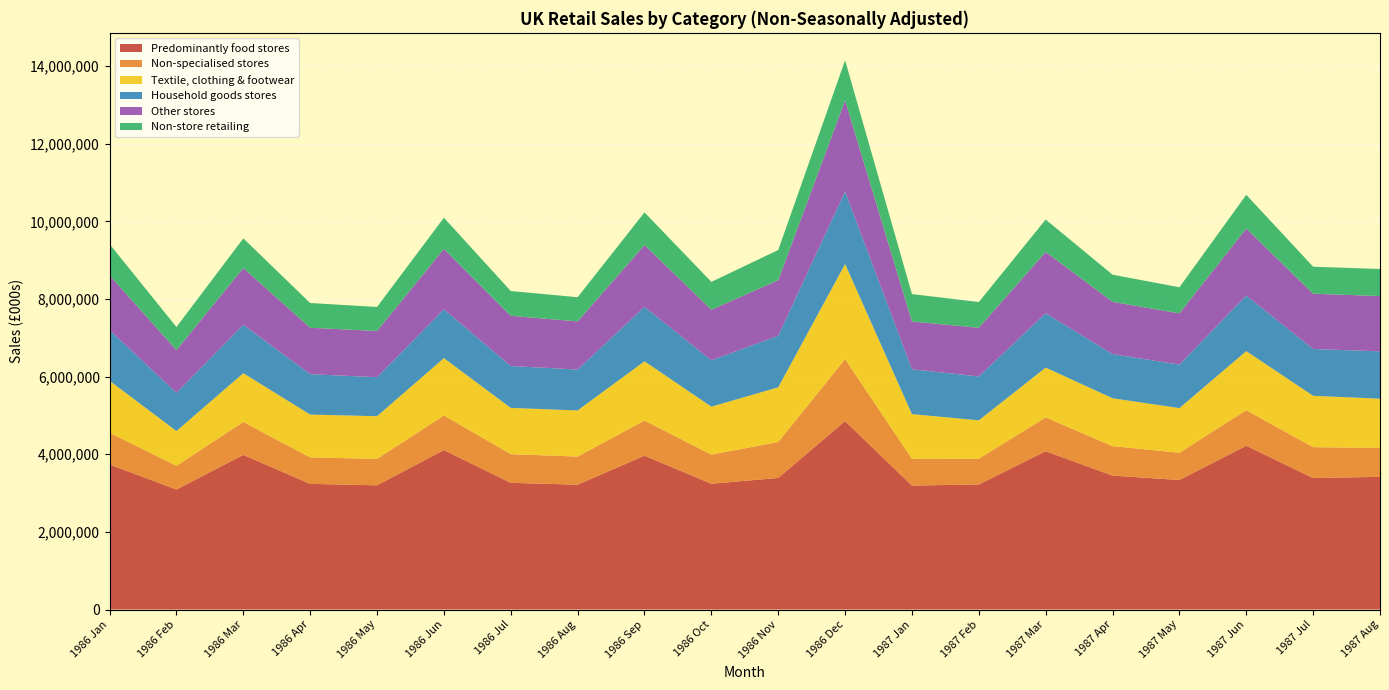

Reading right to left, extract all data points from this chart.

Predominantly food stores: 1987 Aug=3418674	1987 Jul=3388398	1987 Jun=4220250	1987 May=3337504	1987 Apr=3450996	1987 Mar=4080251	1987 Feb=3222860	1987 Jan=3194261	1986 Dec=4854940	1986 Nov=3391171	1986 Oct=3240579	1986 Sep=3964711	1986 Aug=3217537	1986 Jul=3264117	1986 Jun=4108939	1986 May=3200780	1986 Apr=3237317	1986 Mar=3985521	1986 Feb=3092641	1986 Jan=3737169
Non-specialised stores: 1987 Aug=744639	1987 Jul=795393	1987 Jun=915070	1987 May=701857	1987 Apr=758916	1987 Mar=870169	1987 Feb=662727	1987 Jan=688860	1986 Dec=1597848	1986 Nov=926398	1986 Oct=750912	1986 Sep=905275	1986 Aug=723643	1986 Jul=739248	1986 Jun=891831	1986 May=680693	1986 Apr=682160	1986 Mar=847202	1986 Feb=610623	1986 Jan=818539
Textile, clothing & footwear: 1987 Aug=1269498	1987 Jul=1323216	1987 Jun=1523531	1987 May=1150060	1987 Apr=1234167	1987 Mar=1283782	1987 Feb=988875	1987 Jan=1152741	1986 Dec=2450008	1986 Nov=1408034	1986 Oct=1235675	1986 Sep=1526746	1986 Aug=1188552	1986 Jul=1191879	1986 Jun=1477315	1986 May=1099923	1986 Apr=1103896	1986 Mar=1257188	1986 Feb=895350	1986 Jan=1338872
Household goods stores: 1987 Aug=1219372	1987 Jul=1206147	1987 Jun=1432608	1987 May=1121618	1987 Apr=1137760	1987 Mar=1401036	1987 Feb=1131344	1987 Jan=1154135	1986 Dec=1868570	1986 Nov=1328316	1986 Oct=1194548	1986 Sep=1403200	1986 Aug=1053708	1986 Jul=1079144	1986 Jun=1257535	1986 May=1004700	1986 Apr=1040345	1986 Mar=1248070	1986 Feb=986007	1986 Jan=1307264
Other stores: 1987 Aug=1424964	1987 Jul=1424149	1987 Jun=1725745	1987 May=1320372	1987 Apr=1347021	1987 Mar=1577810	1987 Feb=1254308	1987 Jan=1231601	1986 Dec=2346995	1986 Nov=1432308	1986 Oct=1302468	1986 Sep=1591840	1986 Aug=1240880	1986 Jul=1292748	1986 Jun=1557235	1986 May=1190620	1986 Apr=1197085	1986 Mar=1461740	1986 Feb=1100483	1986 Jan=1408495
Non-store retailing: 1987 Aug=697598	1987 Jul=696215	1987 Jun=868255	1987 May=671829	1987 Apr=699004	1987 Mar=835529	1987 Feb=662884	1987 Jan=706498	1986 Dec=1032680	1986 Nov=776607	1986 Oct=718485	1986 Sep=841611	1986 Aug=622658	1986 Jul=639008	1986 Jun=802728	1986 May=618961	1986 Apr=636852	1986 Mar=763189	1986 Feb=594076	1986 Jan=805440